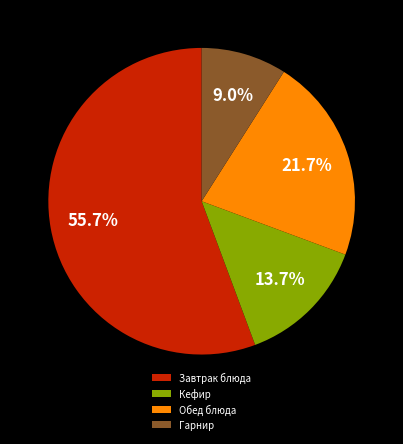

What percentage is NOT represented by Кефир?

86.3%